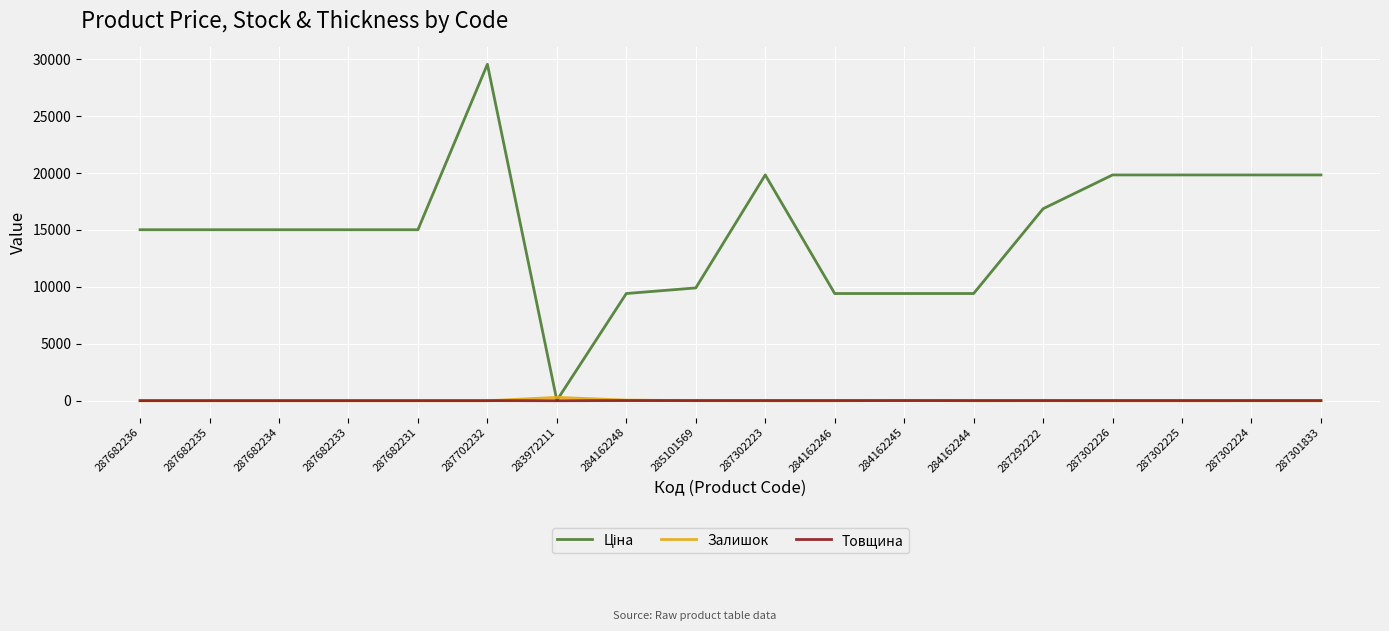

Which label corresponds to the largest value in the chart?

287702232